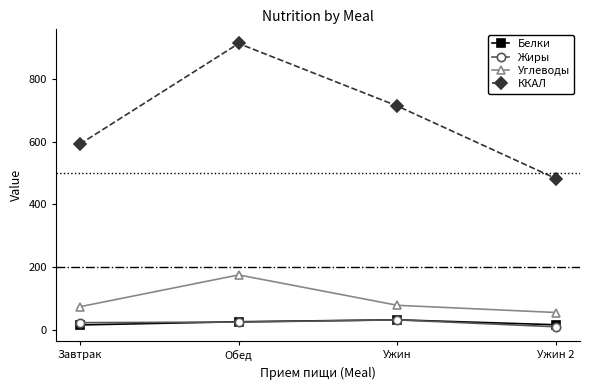

At which category does ККАЛ reach its first local peak?

Обед